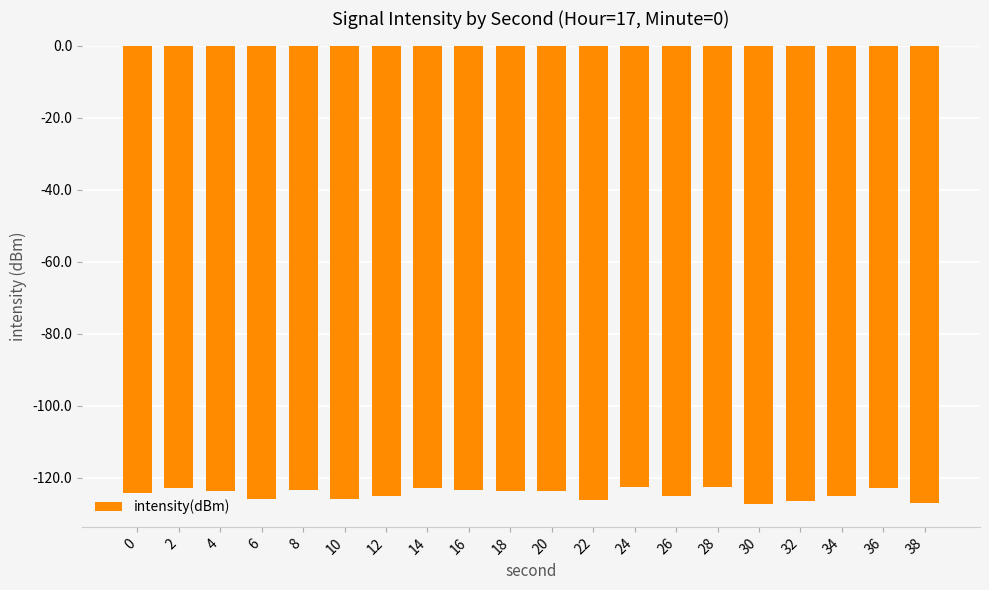

What is the sum of the values at 32 and 22?

-252.5